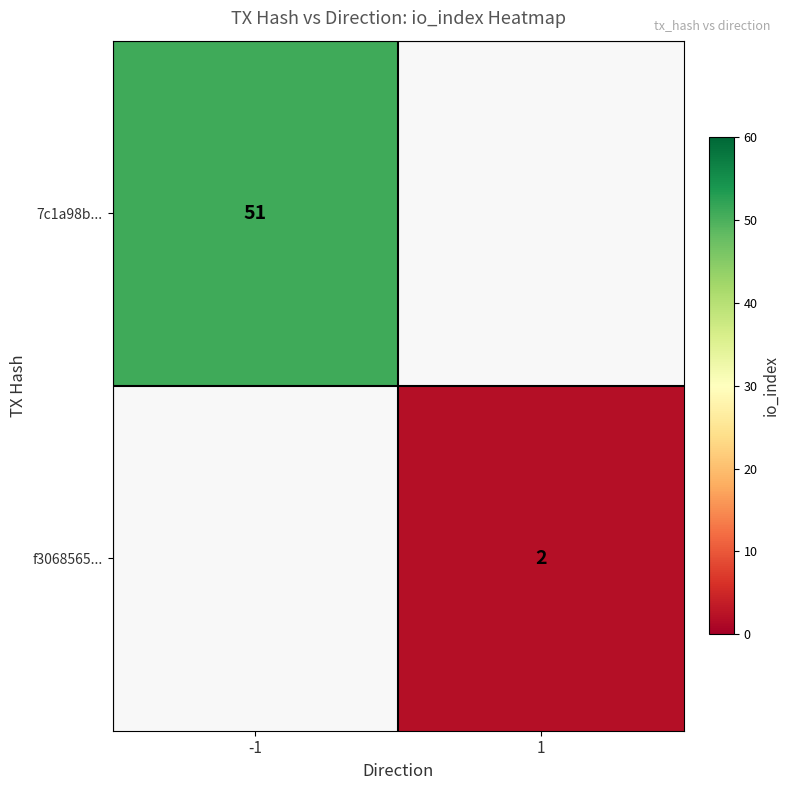

The value of f3068565... at 1 is 2. True or false?

True